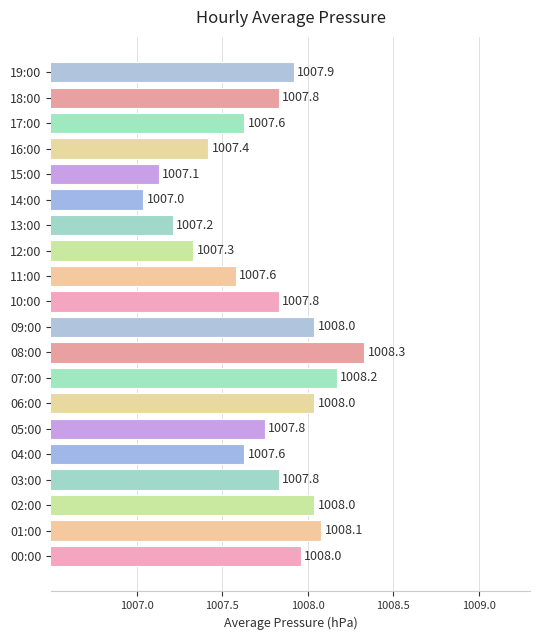

What is the sum of all values?

20154.8